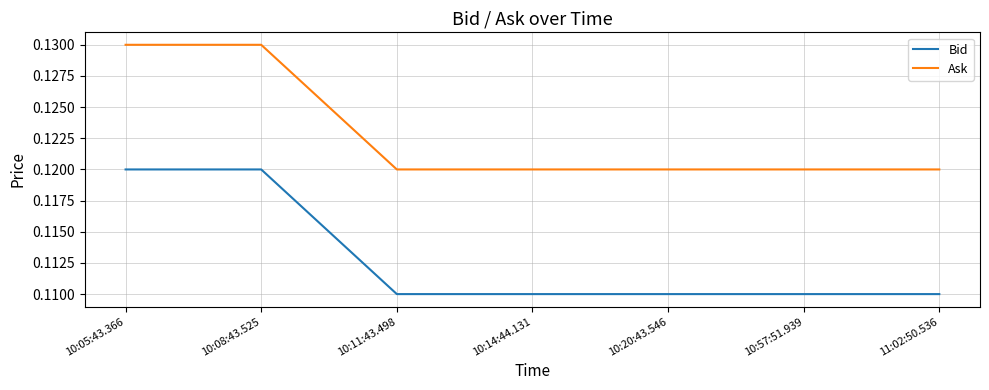

List the series in order of their peak value, lowest first.

Bid, Ask